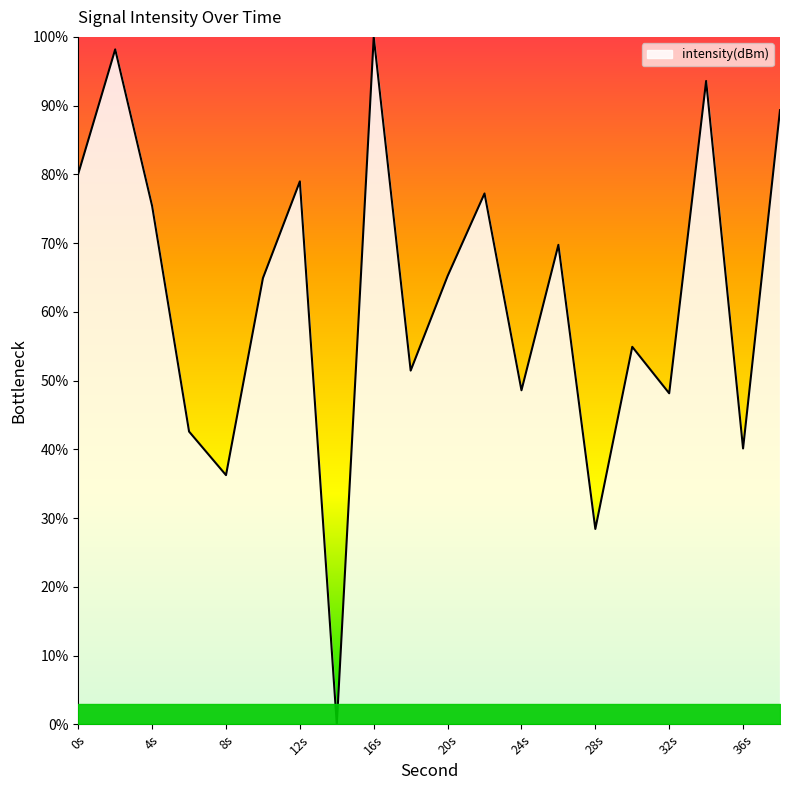

What is the difference between the maximum and minimum values?

100.0